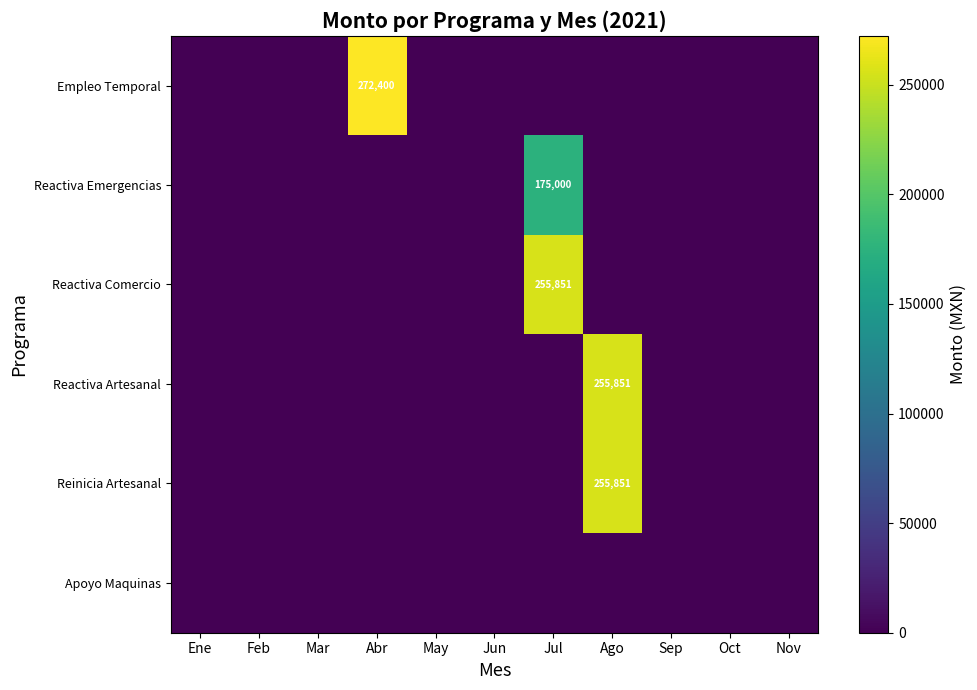

Rank the categories by Apoyo Maquinas value from lowest to highest.

Ene, Feb, Mar, Abr, May, Jun, Jul, Ago, Sep, Oct, Nov